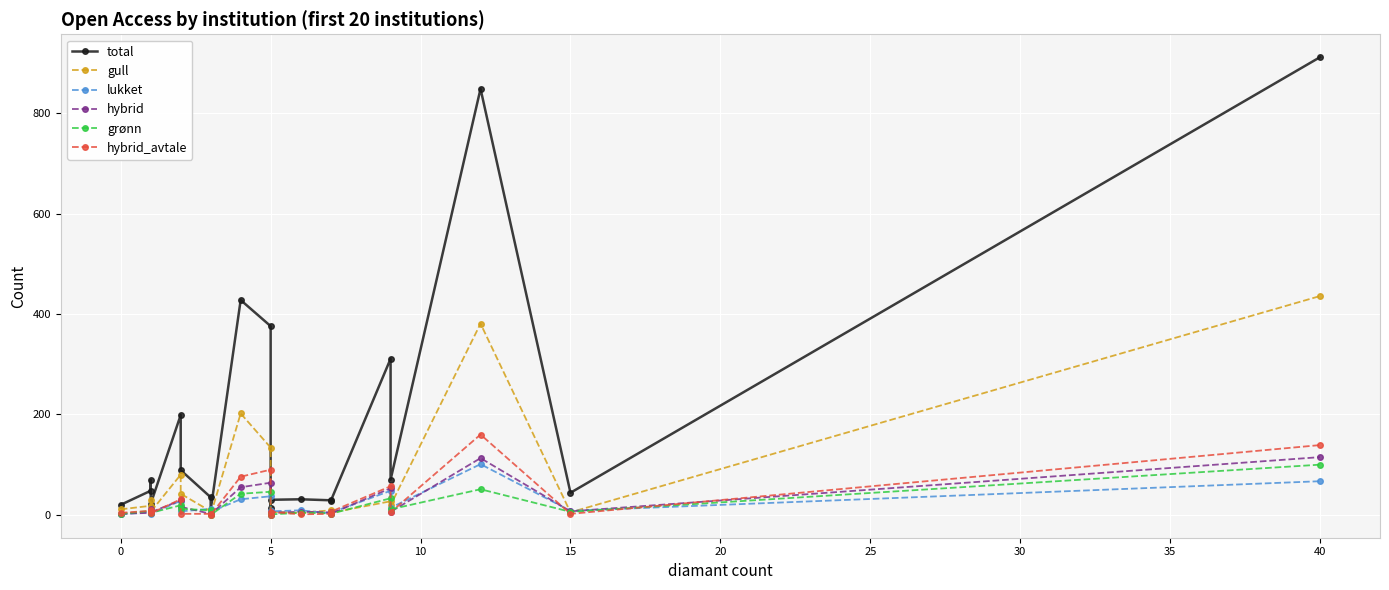

True or false: hybrid_avtale has a value of 102 at 17.

False